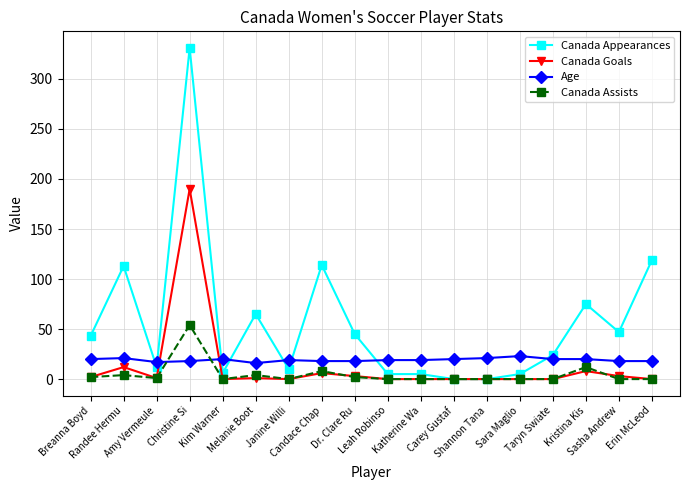

Count the number of categories in the chart.

18